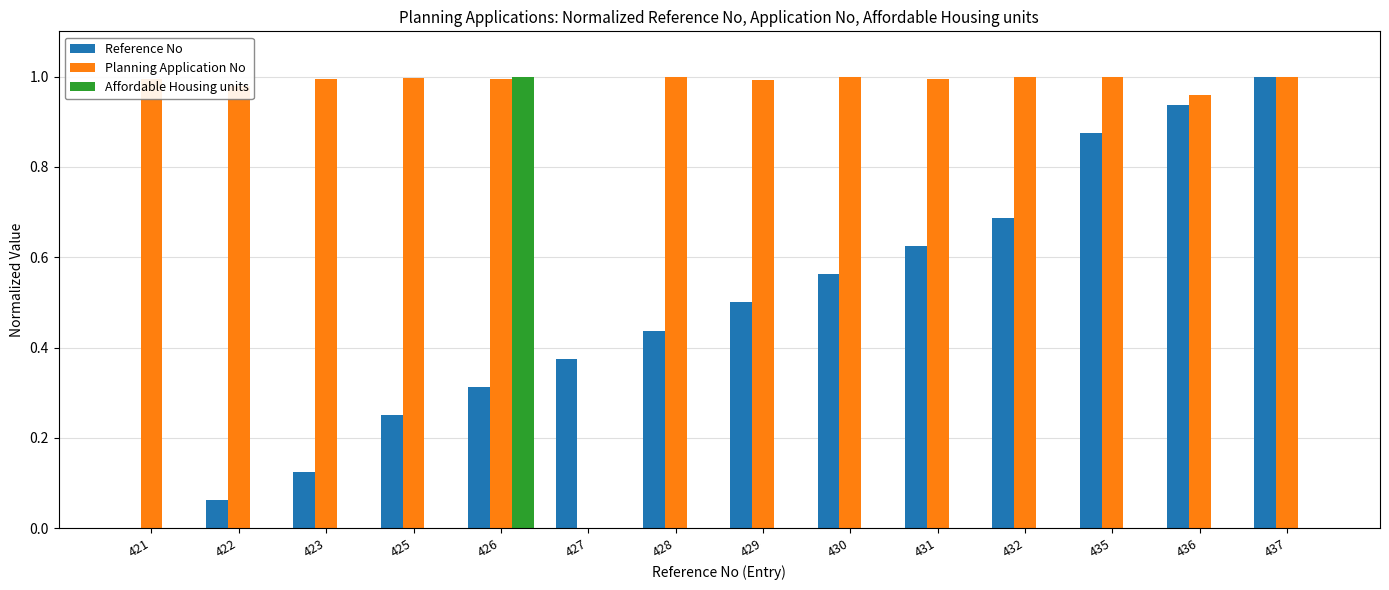

Are the bars horizontal?

No